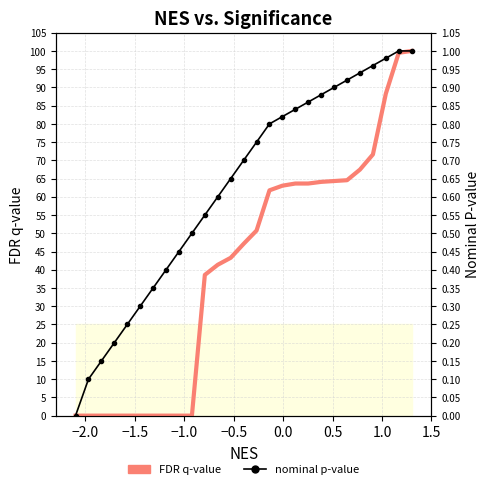

How many data points in FDR q-value are above 47?

14